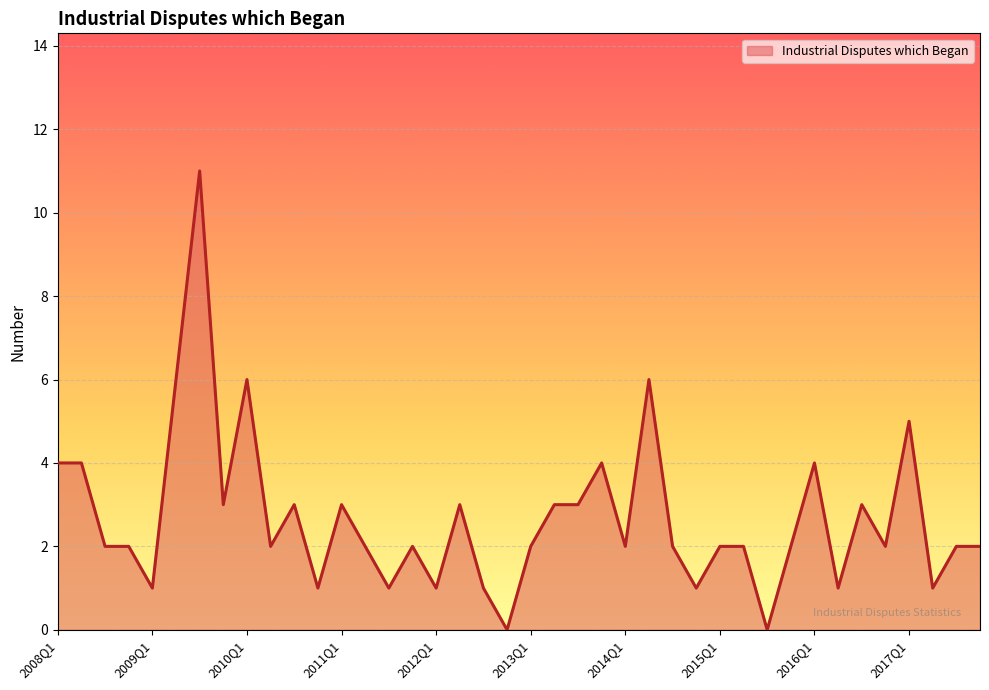

What is the maximum value shown in the chart?

11